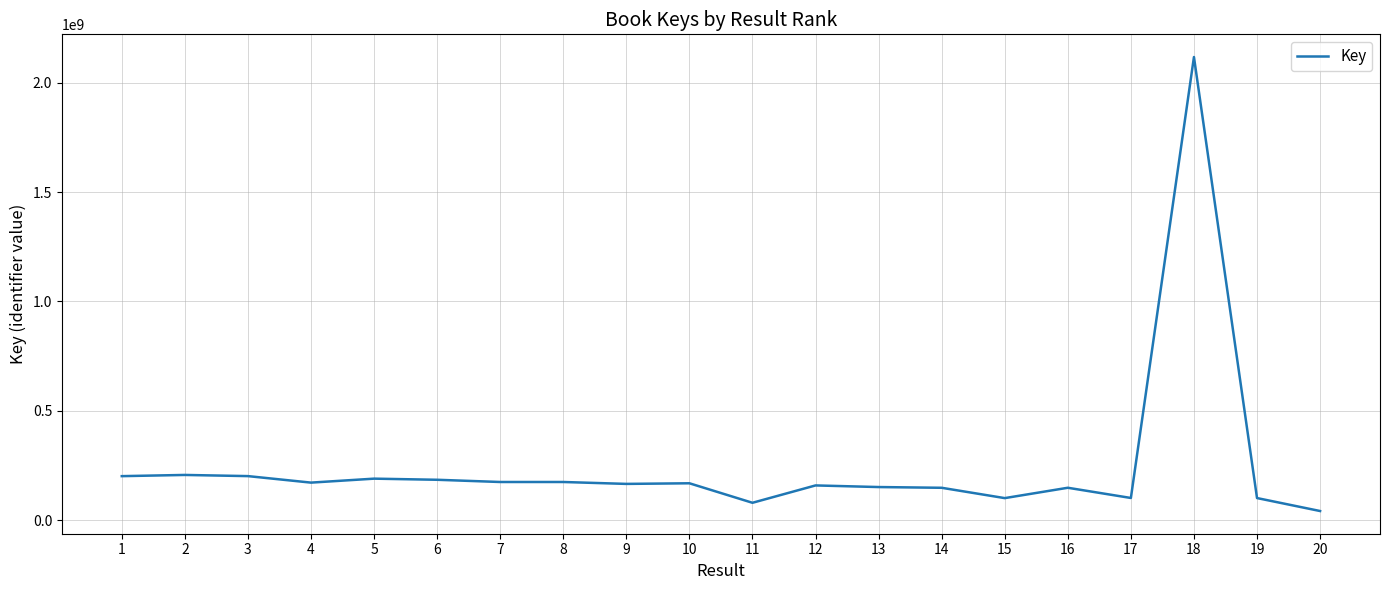

What is the difference between the maximum and second lowest values?

2038704835